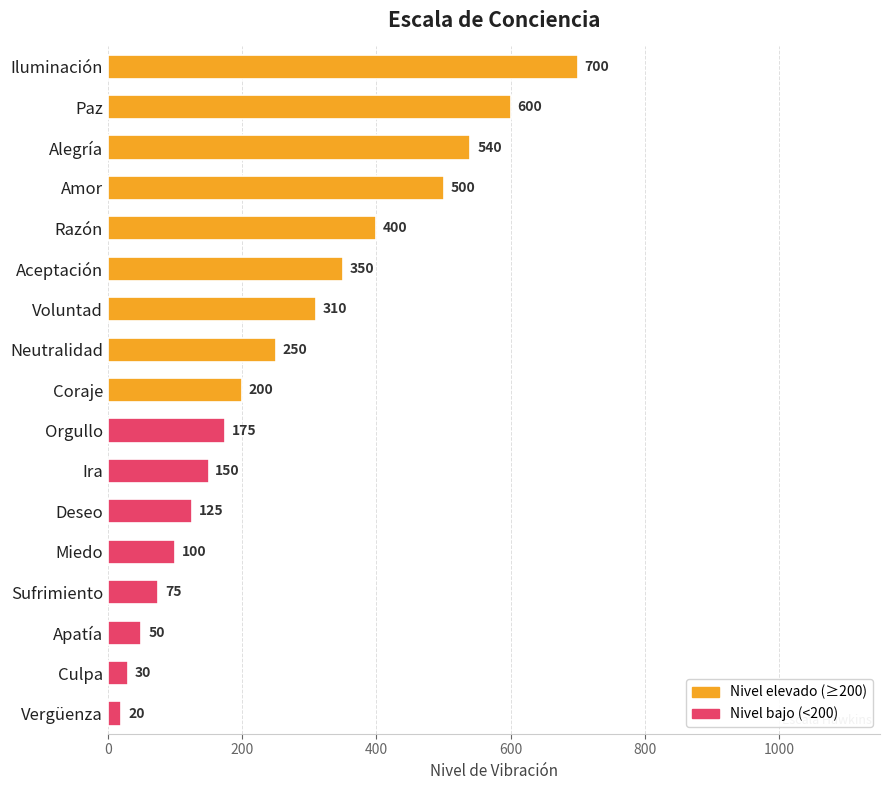

Is it true that the value at Alegría is 540?

True